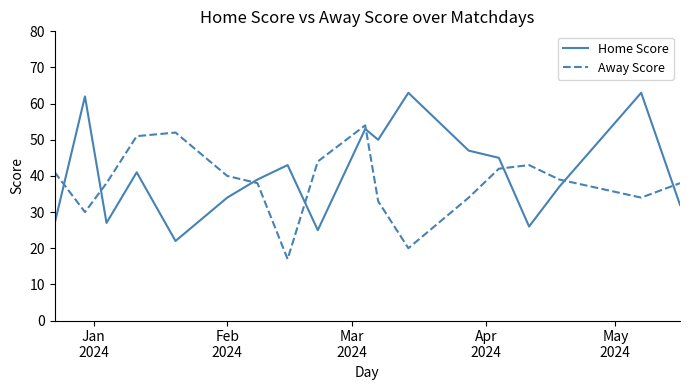

What is the sum of all Away Score values?

688